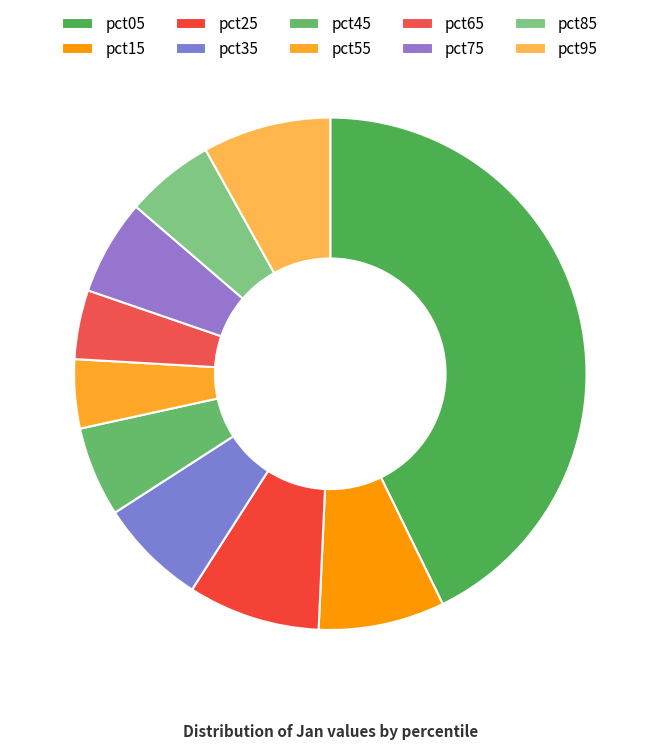

Which category has the biggest portion of the pie?

pct05